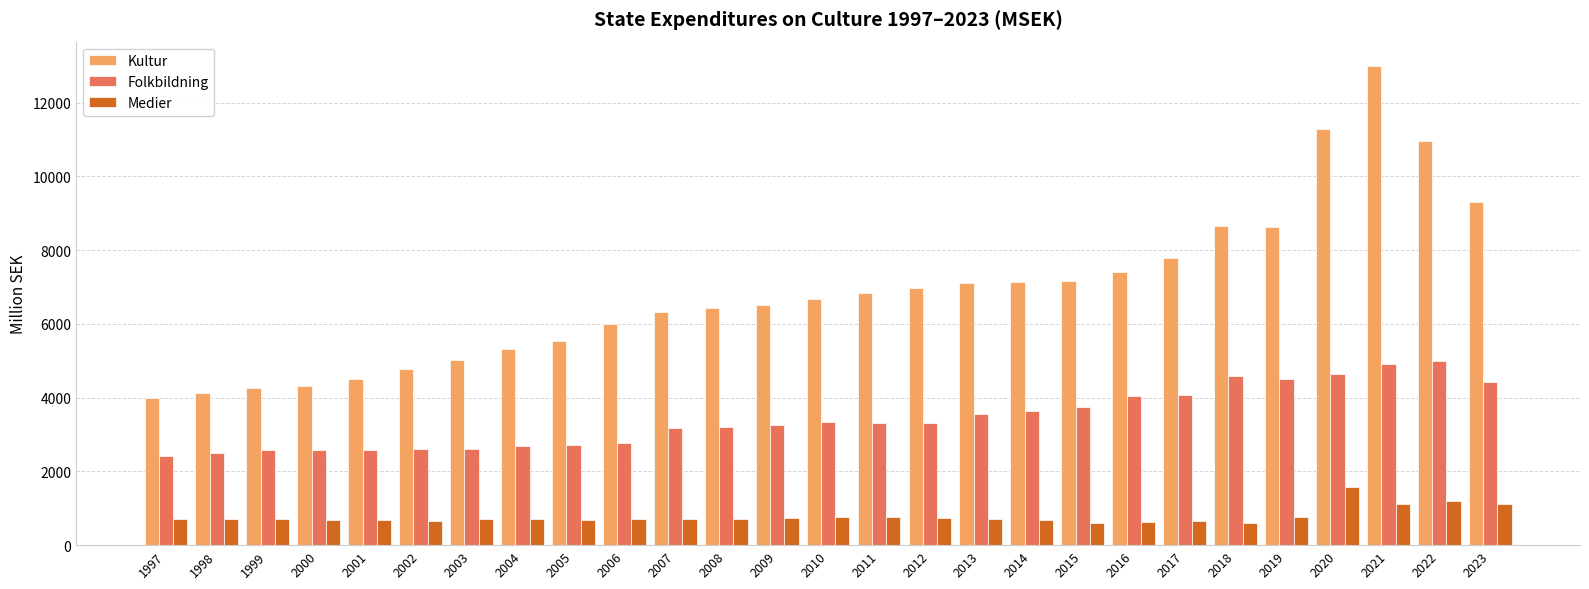

What is the greatest value displayed?

13003